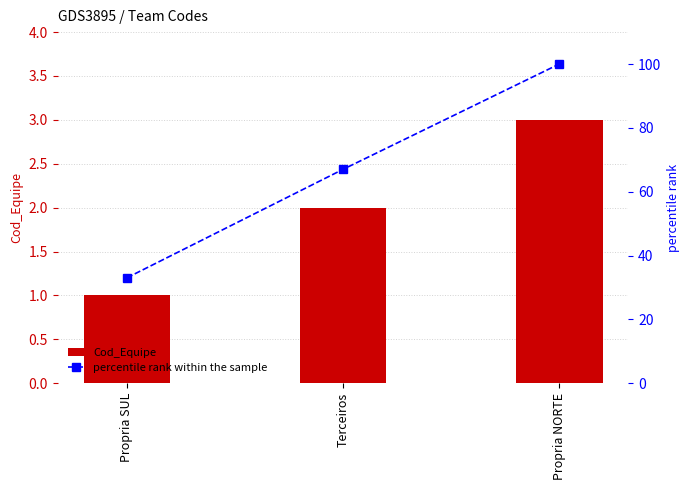

What is the difference between the maximum and second lowest values in the percentile rank within the sample series?

33